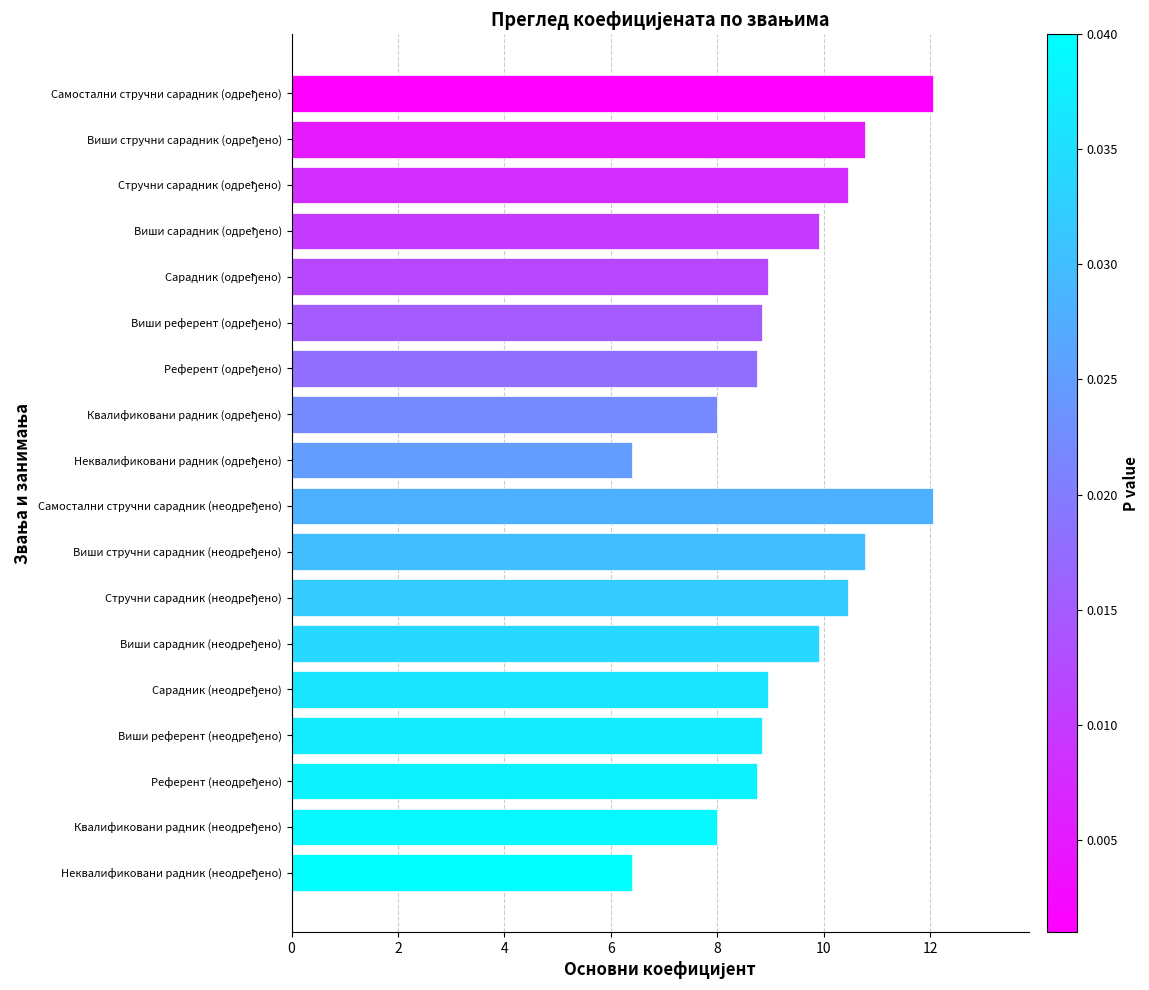

What is the sum of all values?

168.2